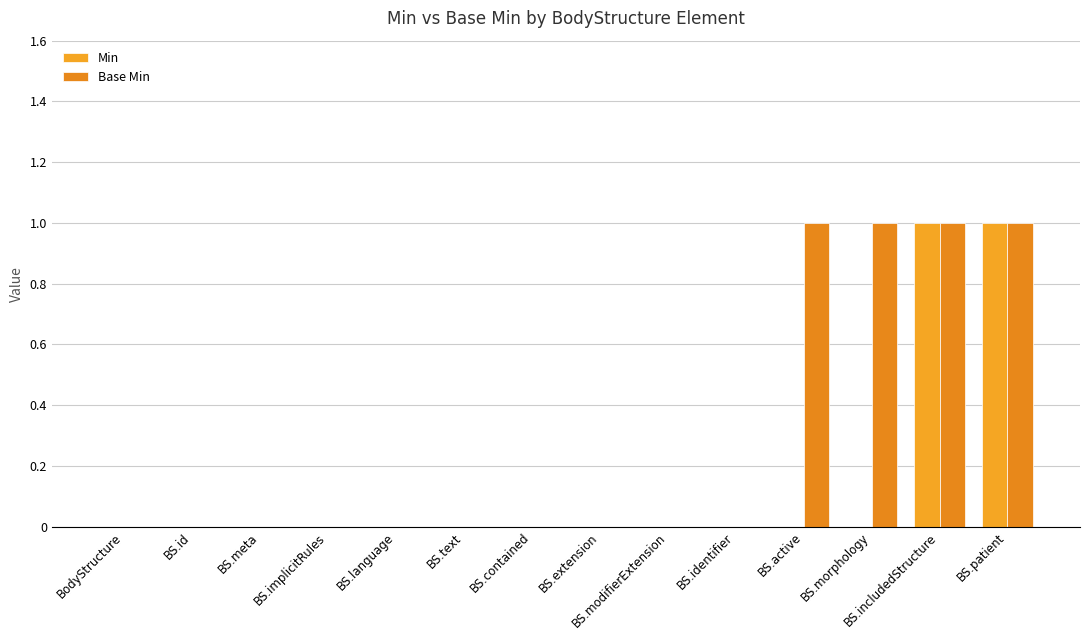

Between BS.extension and BS.morphology, which series saw the biggest shift?

Base Min